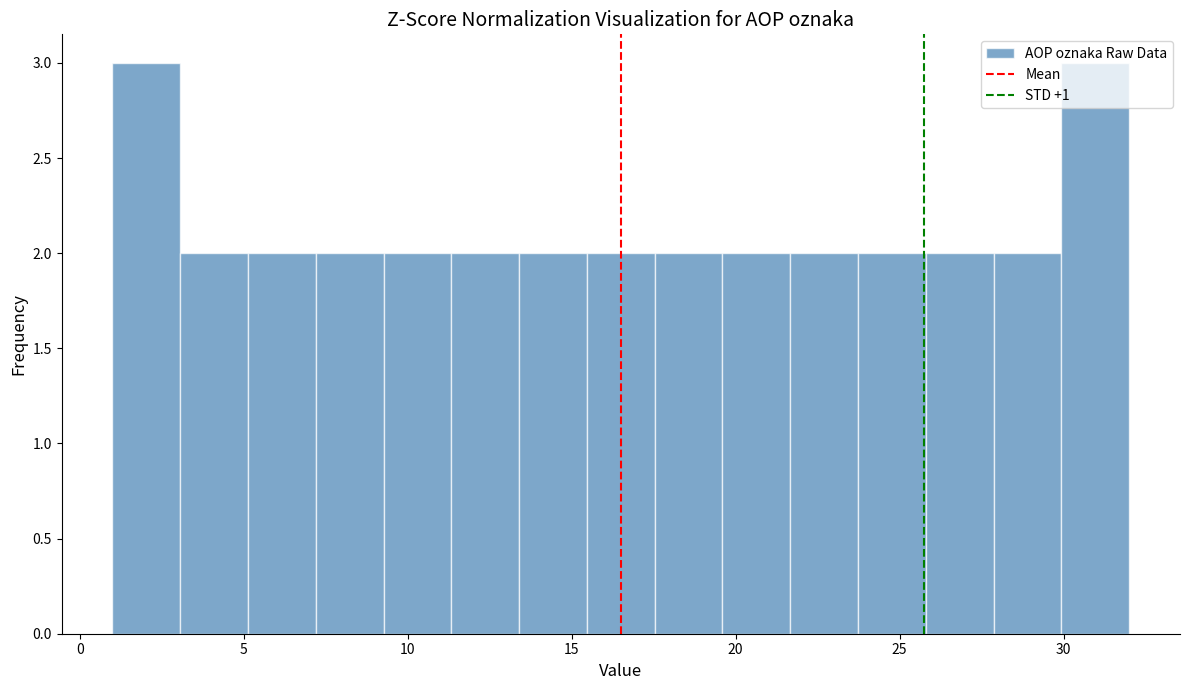

How tall is the bar that spans 30.0 to 32.0 on the x-axis? Neither the bar edges nor the heights are printed on the chart, so give them approximately, as read against the axes.

3